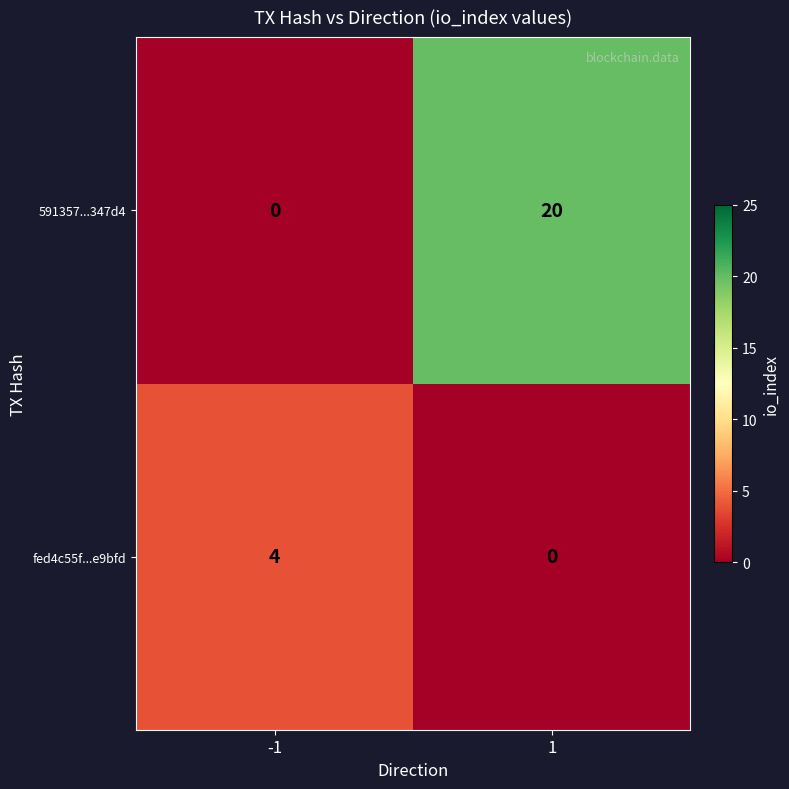

What is the difference between the maximum and minimum values in the 591357...347d4 series?

20